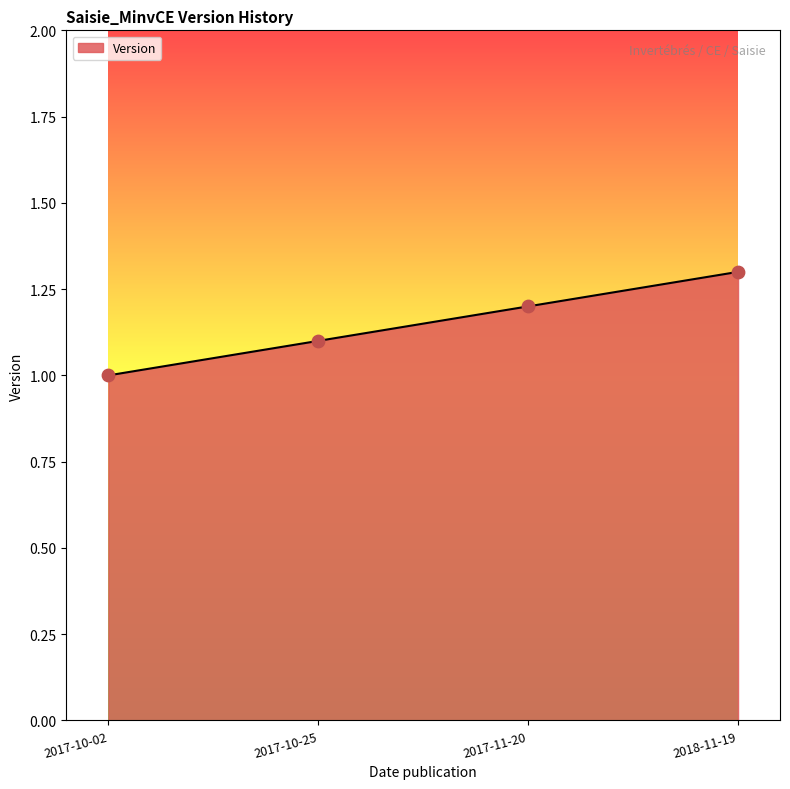

What is the ratio of the value at 2017-10-02 to the value at 2017-10-25?

0.9